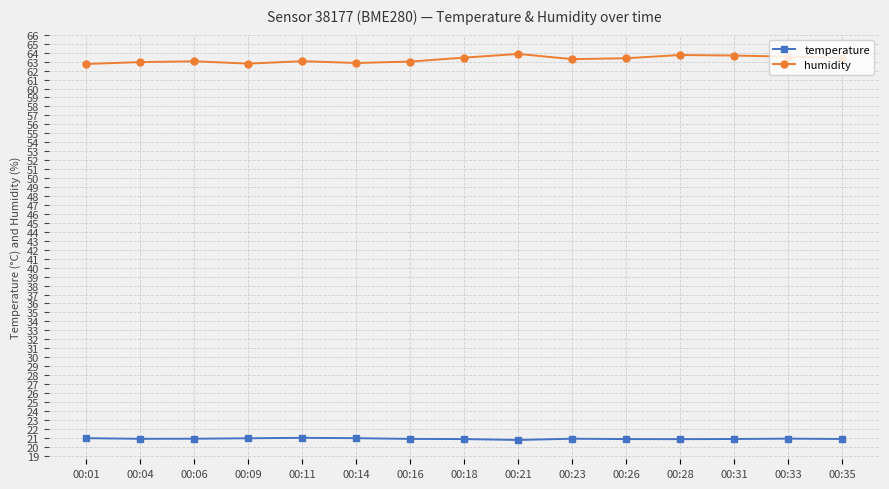

Rank the series by their maximum value, from lowest to highest.

temperature, humidity